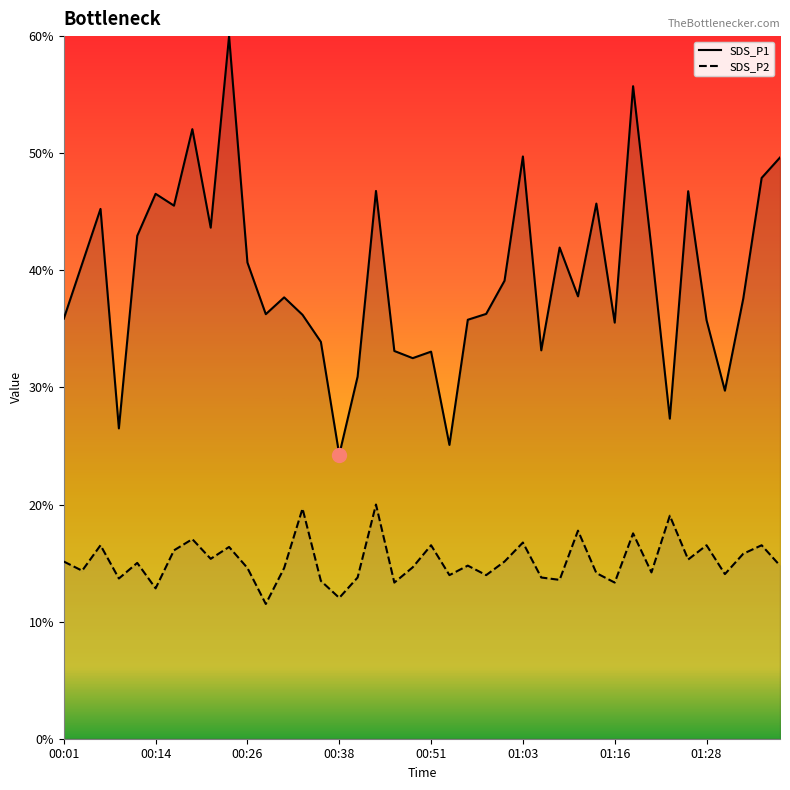

Is it true that SDS_P2 equals 4.8 at 01:26?

False